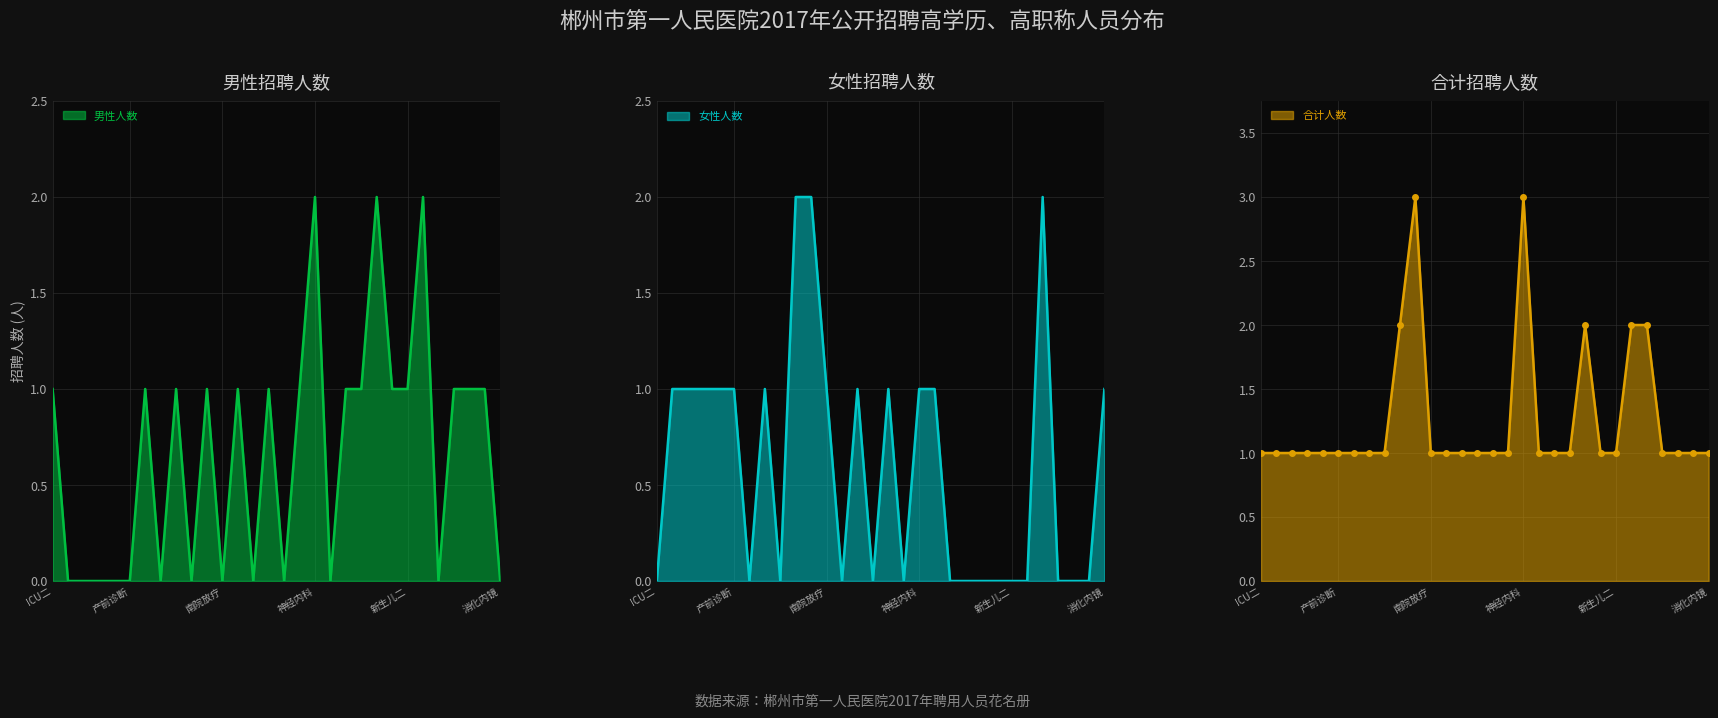

Which series has the largest range (max minus min)?

男性人数